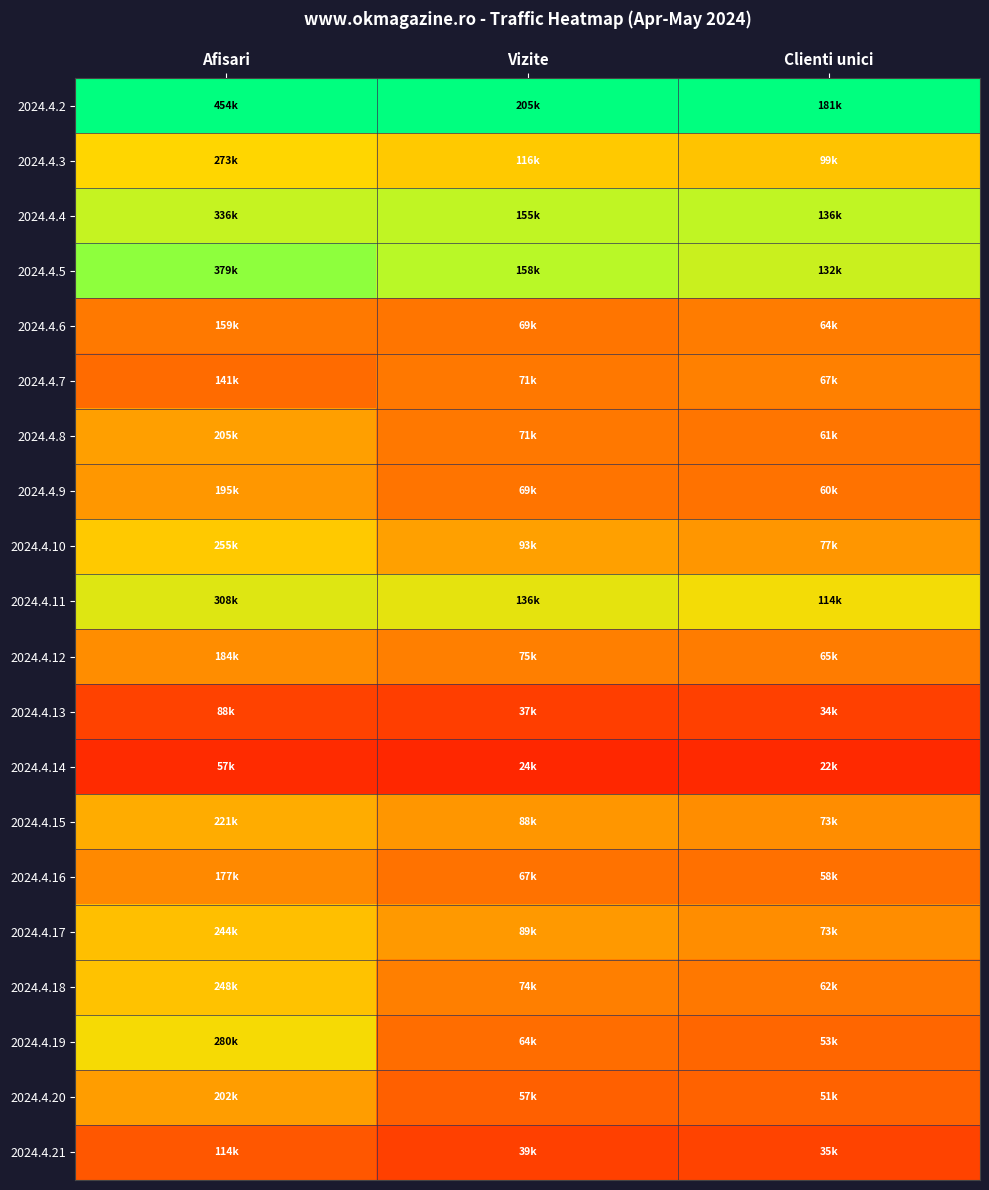

Reading left to right, what are all the values shown in this chart?

2024.4.2: Afisari=1.0	Vizite=1.0	Clienti unici=1.0
2024.4.3: Afisari=0.6	Vizite=0.6	Clienti unici=0.5
2024.4.4: Afisari=0.7	Vizite=0.8	Clienti unici=0.8
2024.4.5: Afisari=0.8	Vizite=0.8	Clienti unici=0.7
2024.4.6: Afisari=0.4	Vizite=0.3	Clienti unici=0.4
2024.4.7: Afisari=0.3	Vizite=0.3	Clienti unici=0.4
2024.4.8: Afisari=0.5	Vizite=0.3	Clienti unici=0.3
2024.4.9: Afisari=0.4	Vizite=0.3	Clienti unici=0.3
2024.4.10: Afisari=0.6	Vizite=0.5	Clienti unici=0.4
2024.4.11: Afisari=0.7	Vizite=0.7	Clienti unici=0.6
2024.4.12: Afisari=0.4	Vizite=0.4	Clienti unici=0.4
2024.4.13: Afisari=0.2	Vizite=0.2	Clienti unici=0.2
2024.4.14: Afisari=0.1	Vizite=0.1	Clienti unici=0.1
2024.4.15: Afisari=0.5	Vizite=0.4	Clienti unici=0.4
2024.4.16: Afisari=0.4	Vizite=0.3	Clienti unici=0.3
2024.4.17: Afisari=0.5	Vizite=0.4	Clienti unici=0.4
2024.4.18: Afisari=0.5	Vizite=0.4	Clienti unici=0.3
2024.4.19: Afisari=0.6	Vizite=0.3	Clienti unici=0.3
2024.4.20: Afisari=0.4	Vizite=0.3	Clienti unici=0.3
2024.4.21: Afisari=0.3	Vizite=0.2	Clienti unici=0.2